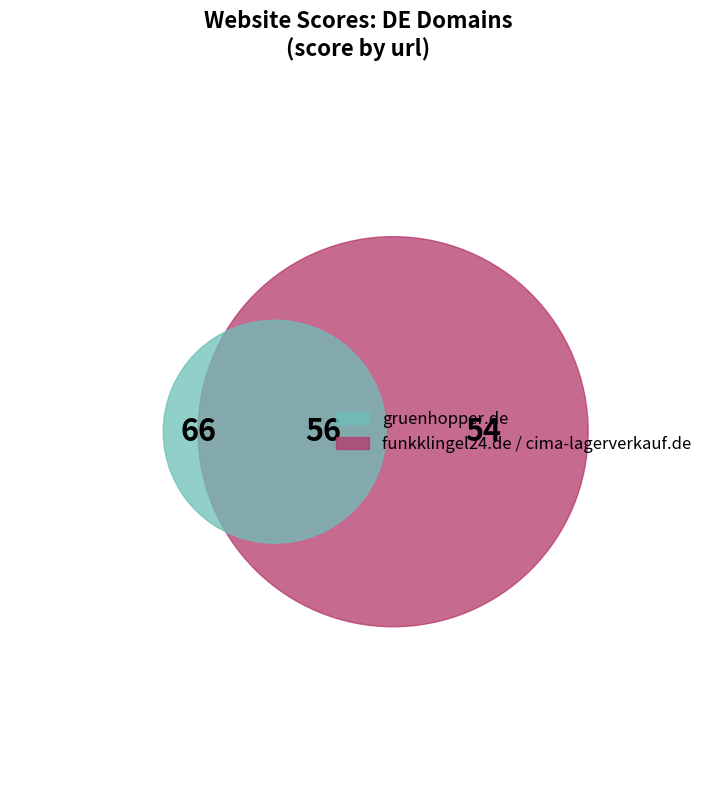

How many segments does this pie chart have?

3